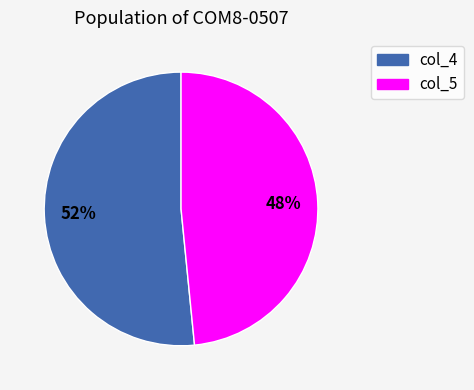

Which slice is the largest?

col_4